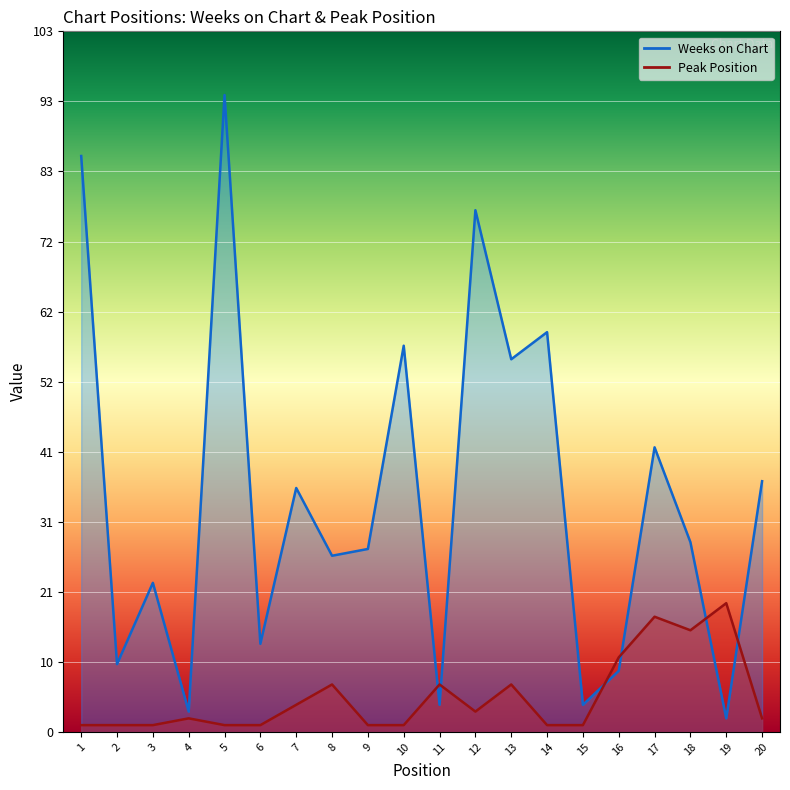

List the series in order of their peak value, highest first.

Weeks on Chart, Peak Position